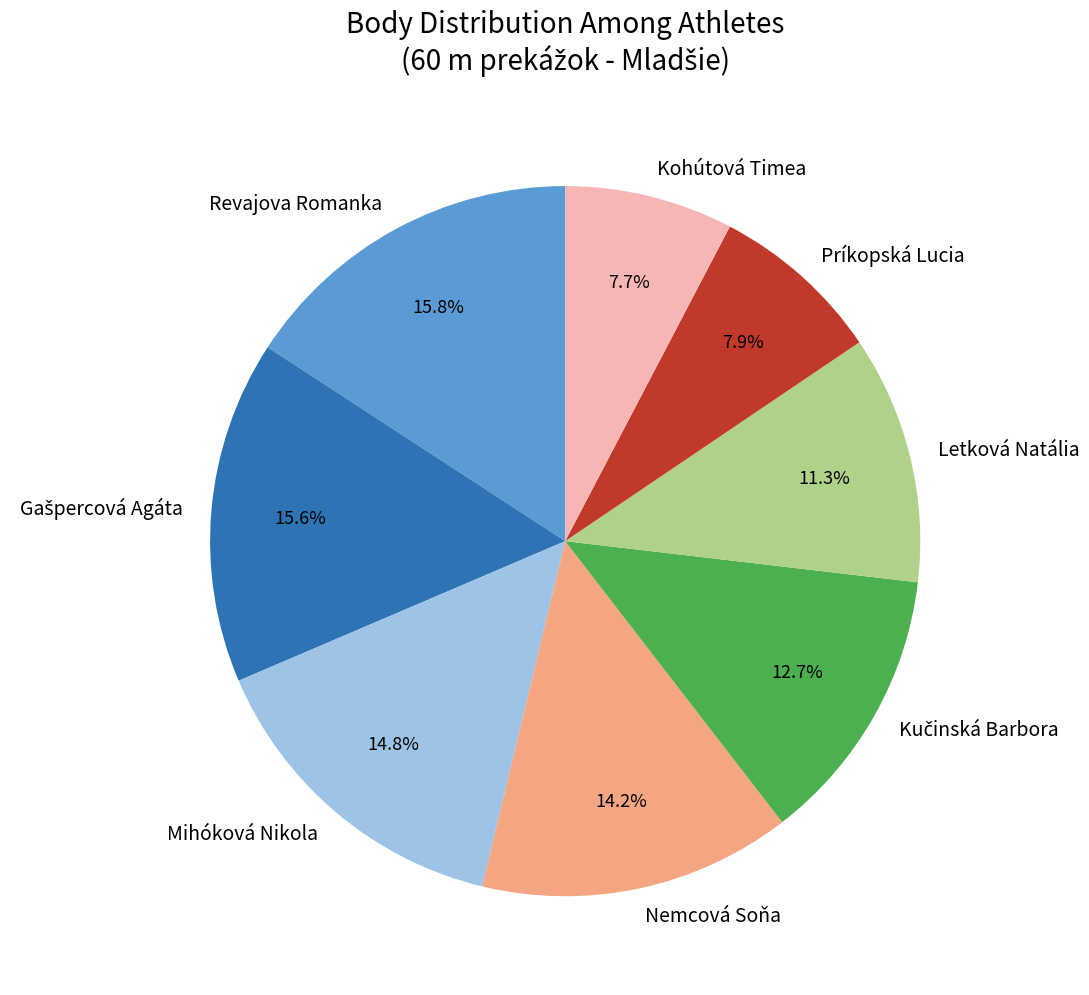

Is there a majority slice in this chart?

No